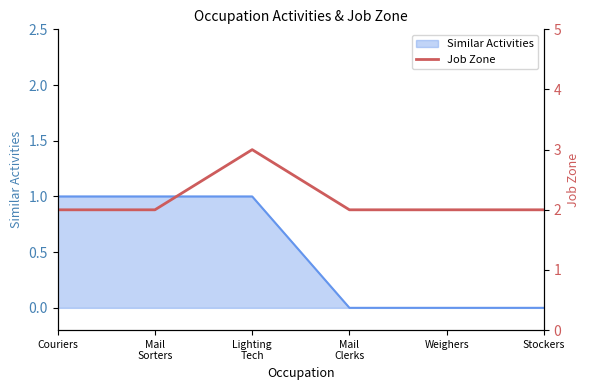

True or false: the data has more than 2 interior local peaks.

False